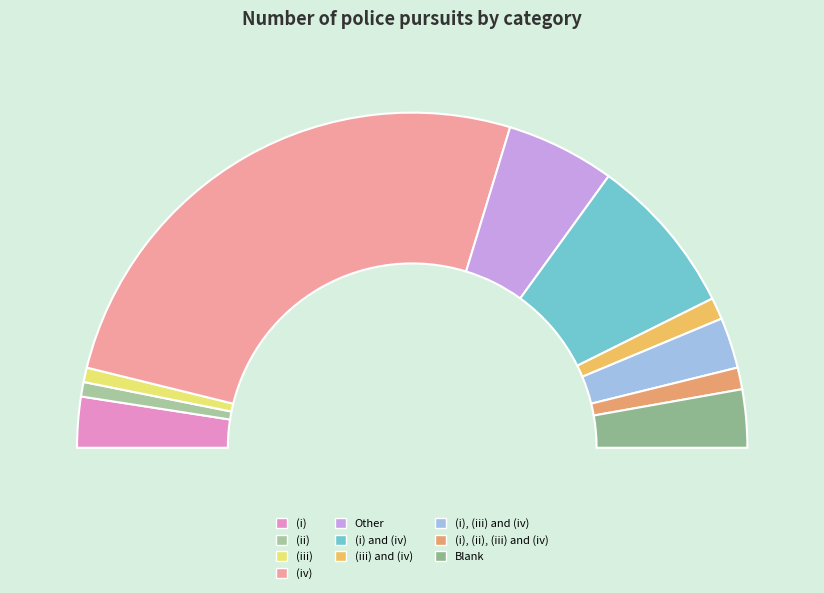

What percentage is the (i), (ii), (iii) and (iv) slice, to the nearest percent?

2%